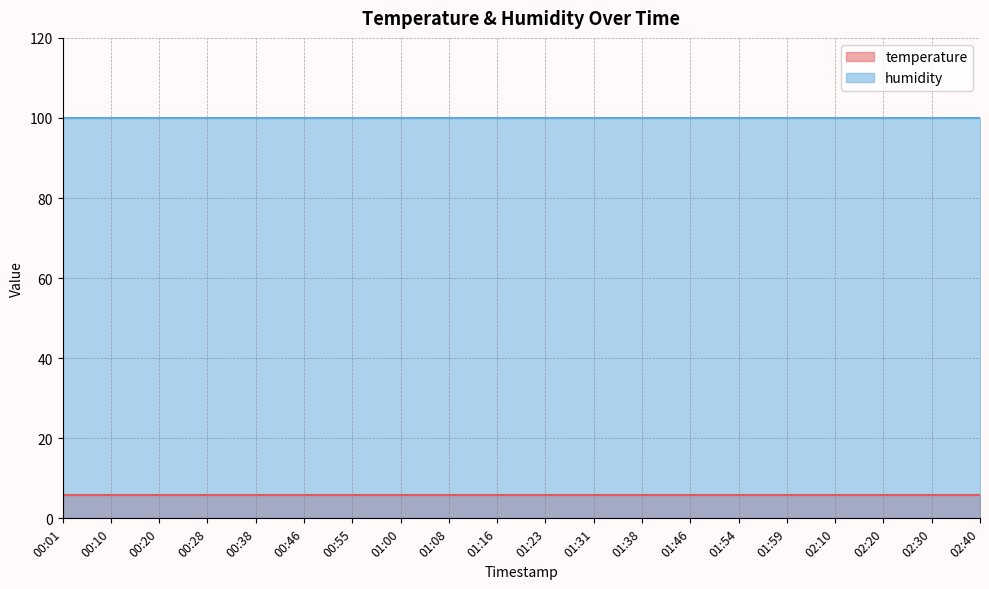

Reading left to right, transcribe all the data shown in this chart.

temperature: 5.8	5.8	5.8	5.8	5.8	5.8	5.8	5.8	5.8	5.8	5.8	5.8	5.8	5.8	5.8	5.8	5.8	5.8	5.8	5.8
humidity: 99.9	99.9	99.9	99.9	99.9	99.9	99.9	99.9	99.9	99.9	99.9	99.9	99.9	99.9	99.9	99.9	99.9	99.9	99.9	99.9